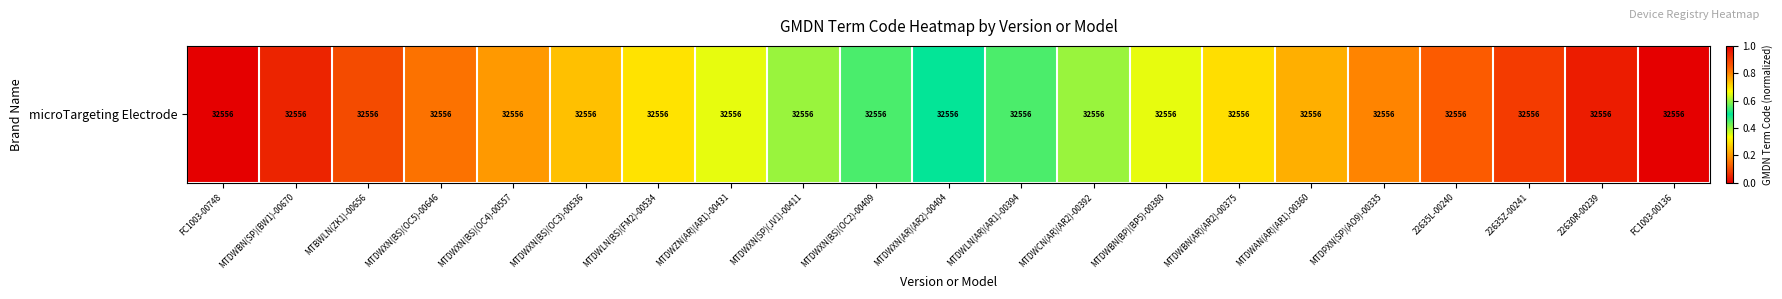

What value does the data have at MTDWXN(AR)(AR2)-00404?

0.5